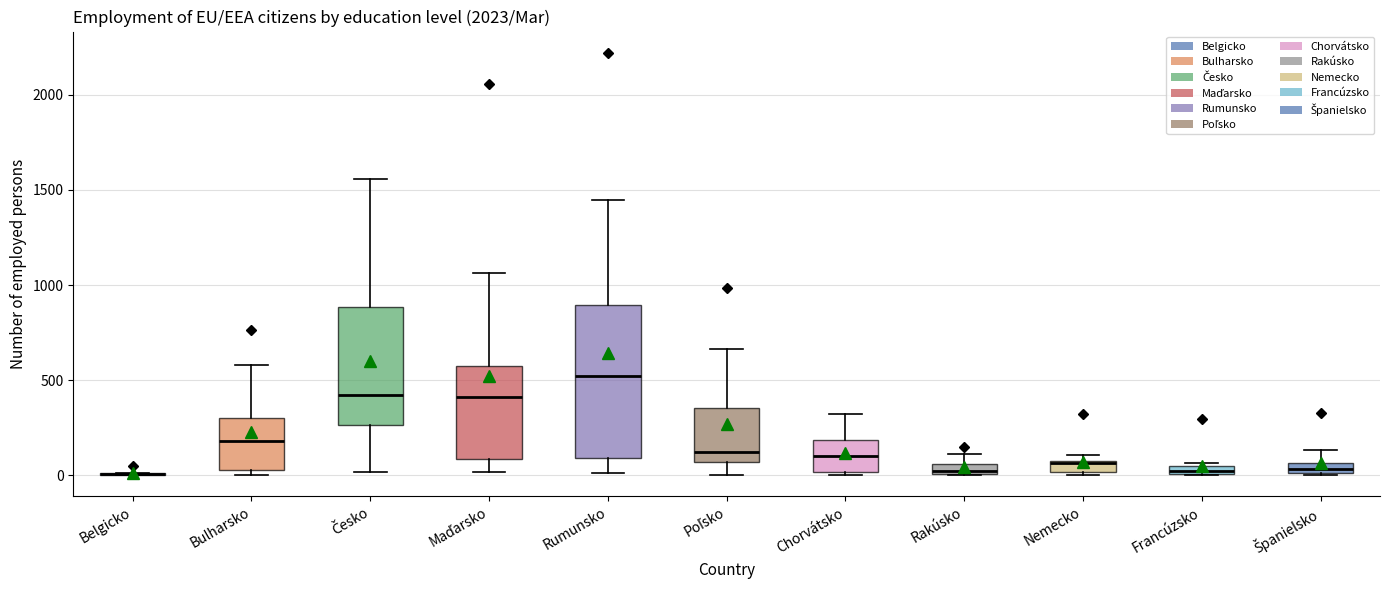

Where does the upper whisker of the box for Chorvátsko end on the y-axis? The values are not printed on the chart, so give them approximately, as read against the axis.

300